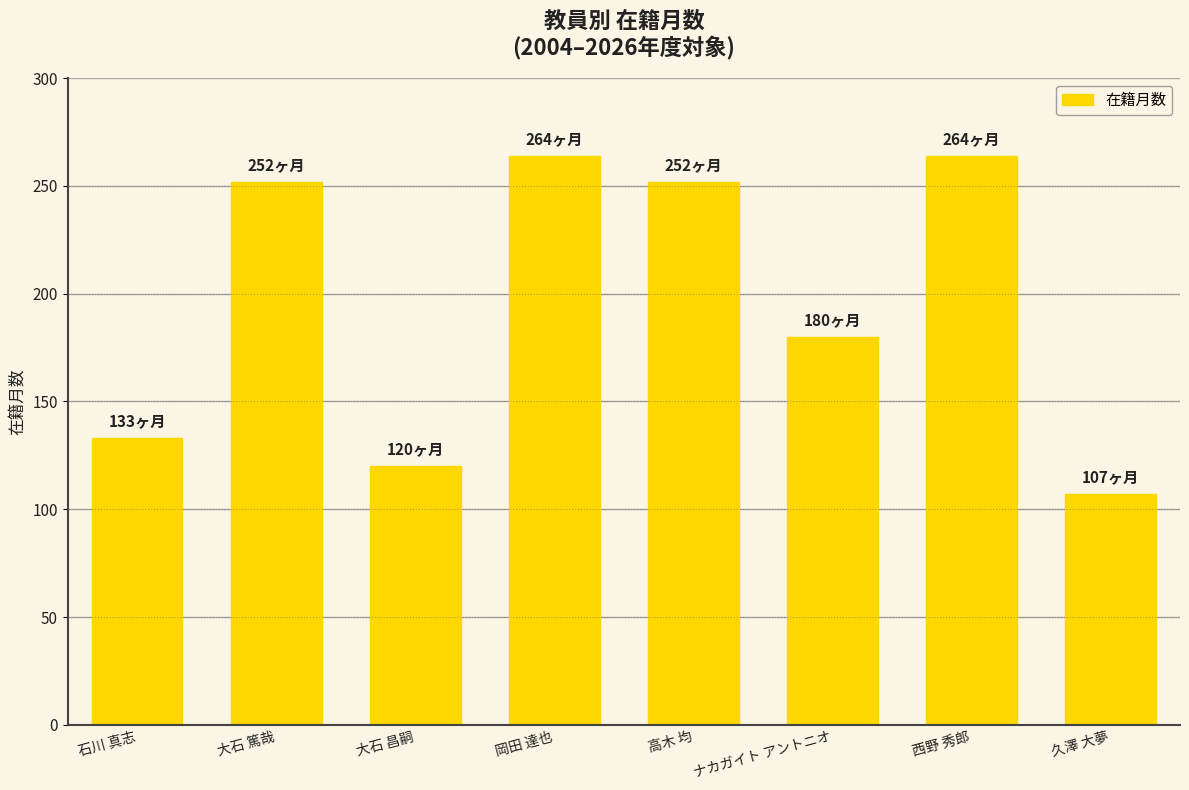

What is the minimum value shown in the chart?

107